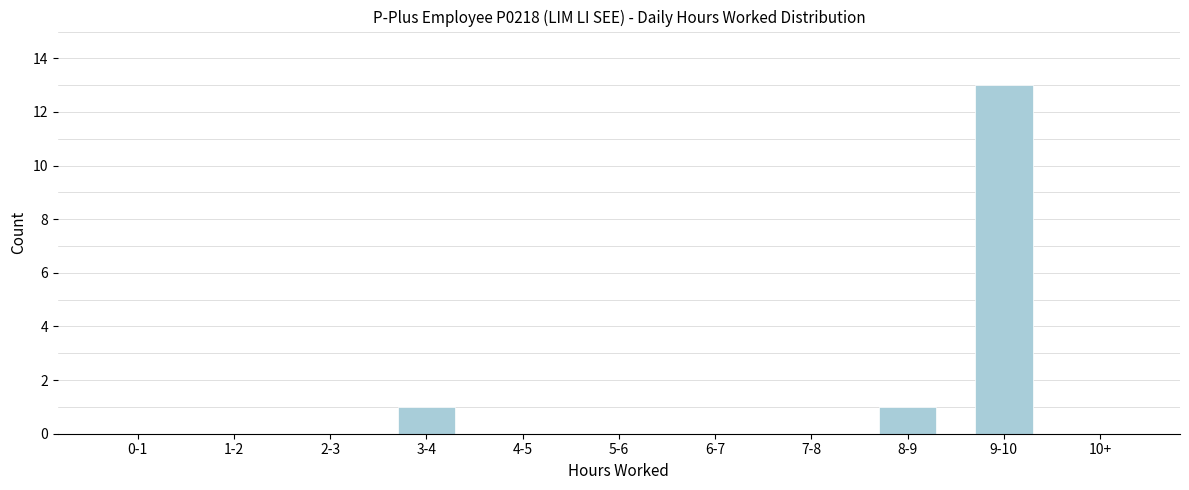

What is the change in value from 6-7 to 9-10?

+13